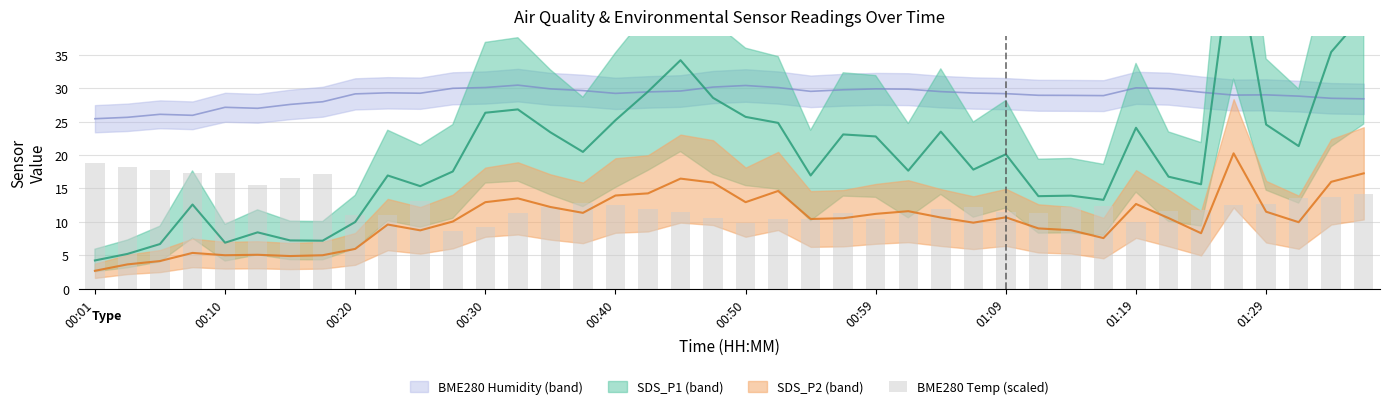

What is the difference between the values at 39 and 24?

3.8